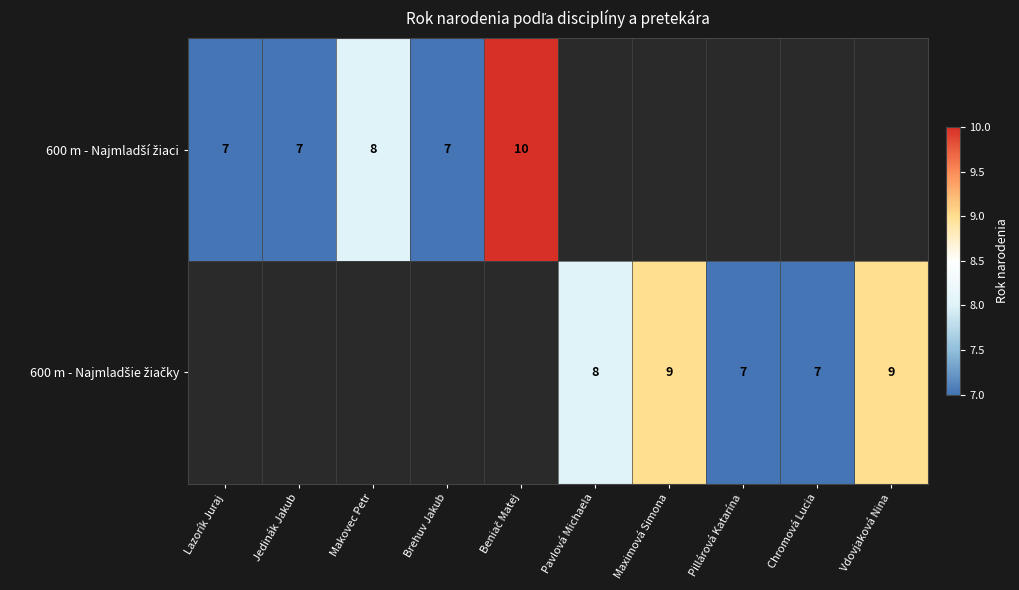

Rank the categories by 600 m - Najmladší žiaci value from lowest to highest.

Lazorík Juraj, Jedinák Jakub, Brehuv Jakub, Makovec Petr, Beniač Matej, Pavlová Michaela, Maximová Simona, Pillárová Katarína, Chromová Lucia, Vdovjaková Nina